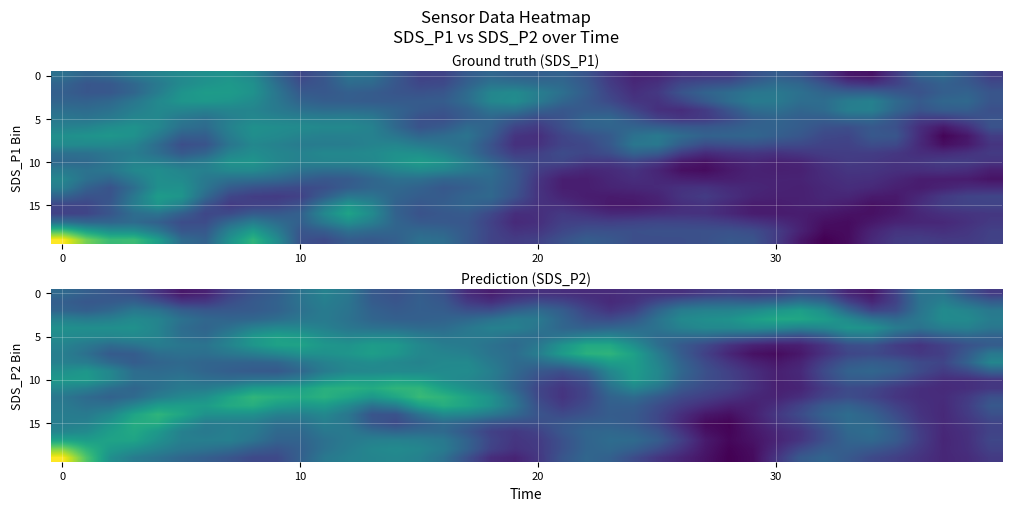

How many series are shown in this chart?

20